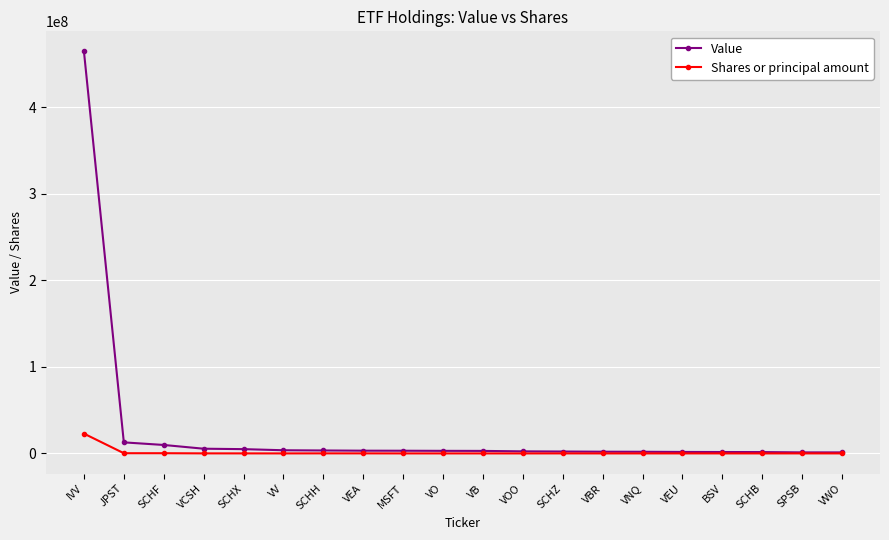

At how many categories does at least one series exceed 209595990?

1